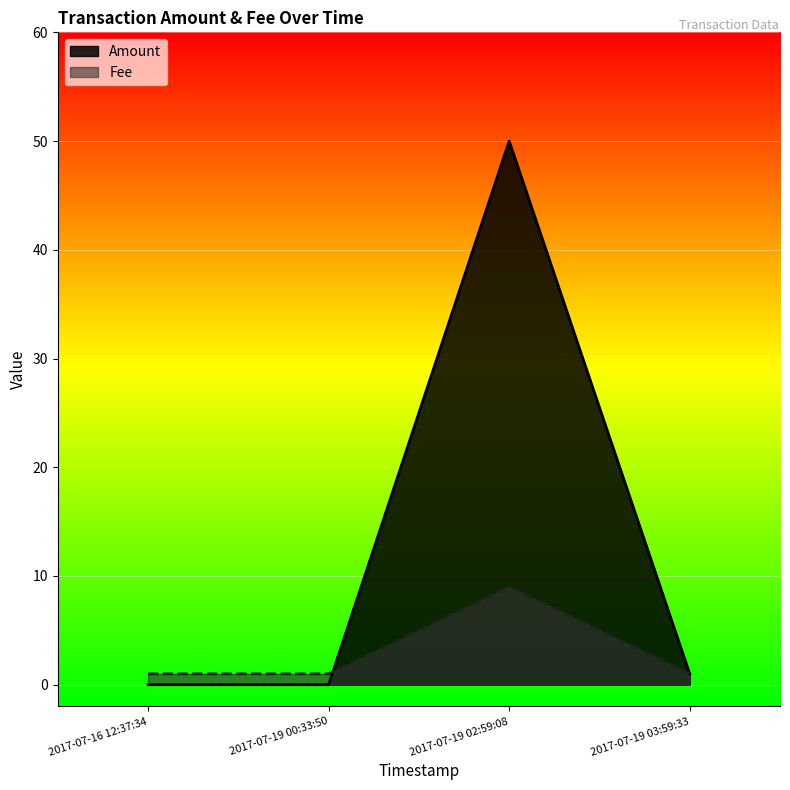

Where is the first local maximum for Fee?

2017-07-19 02:59:08